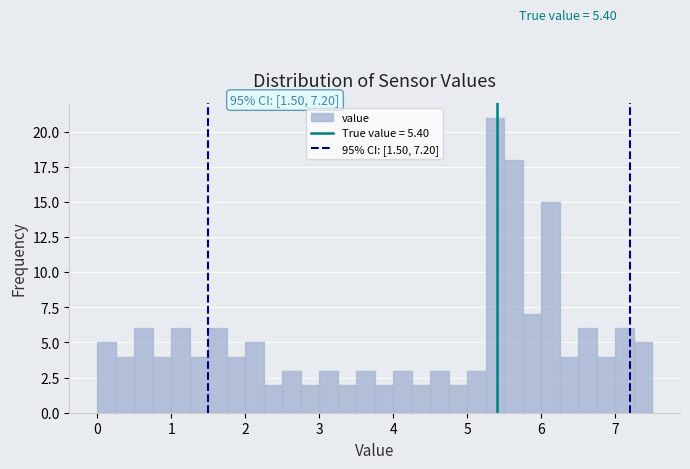

Read against the x-axis, roughly where is the centre of the tallest bar?

5.4